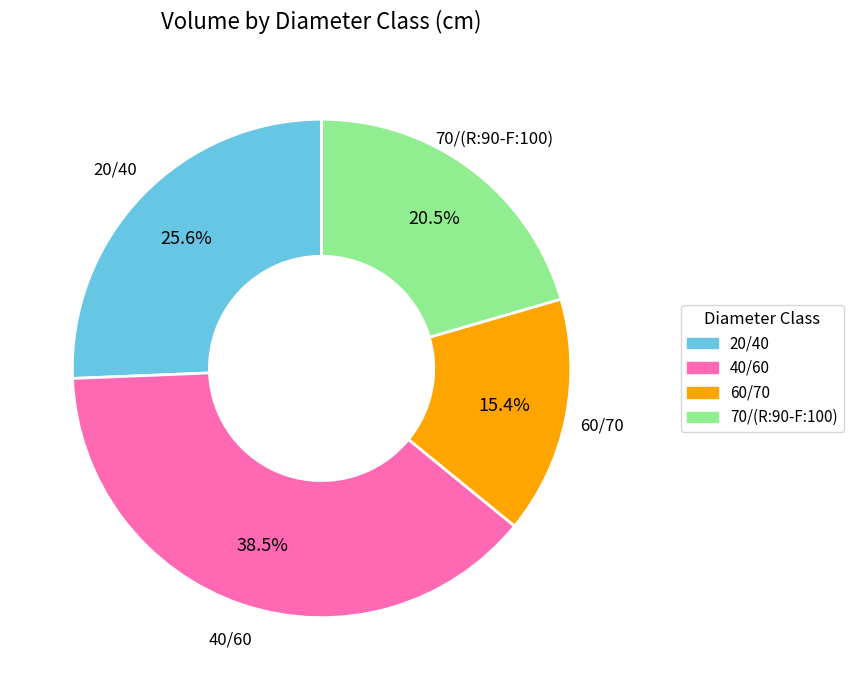

Do 20/40 and 60/70 together represent more than half of the pie?

No